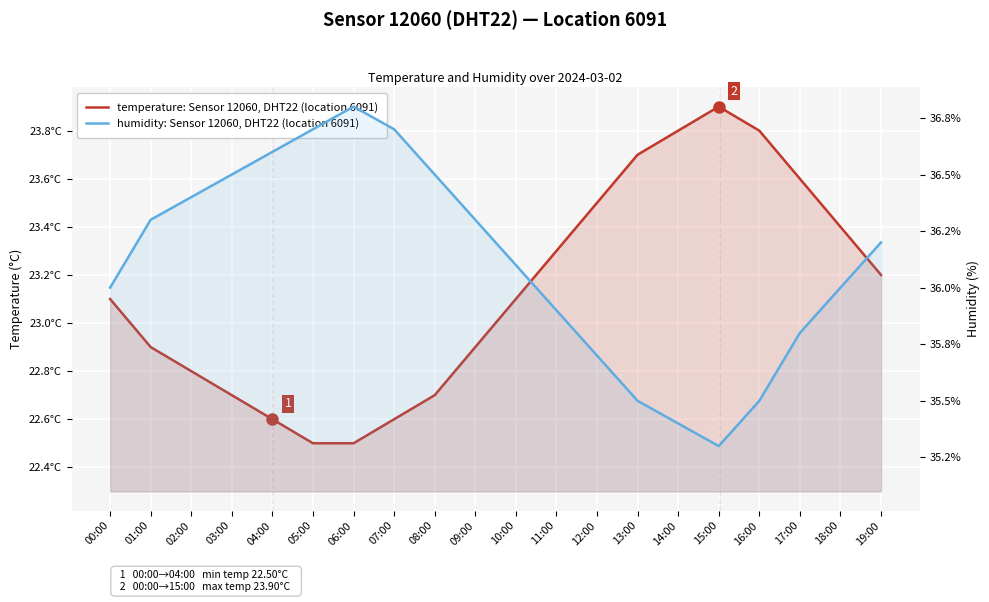

How many distinct data groups are displayed?

2